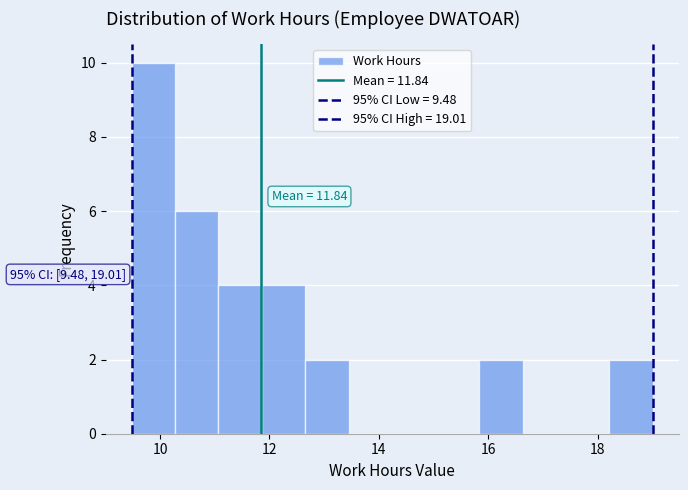

Around what value on the x-axis is the tallest bar? Give the approximate position of its centre, as read against the axis.

9.8